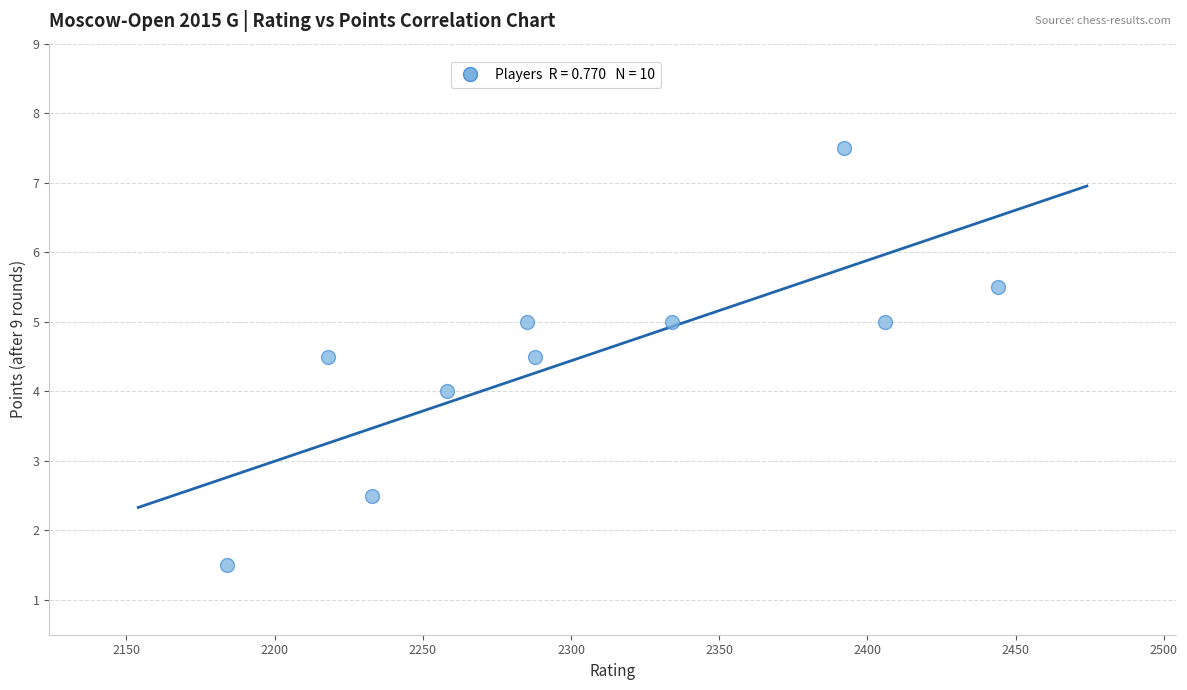

What is the average Y value?

4.5